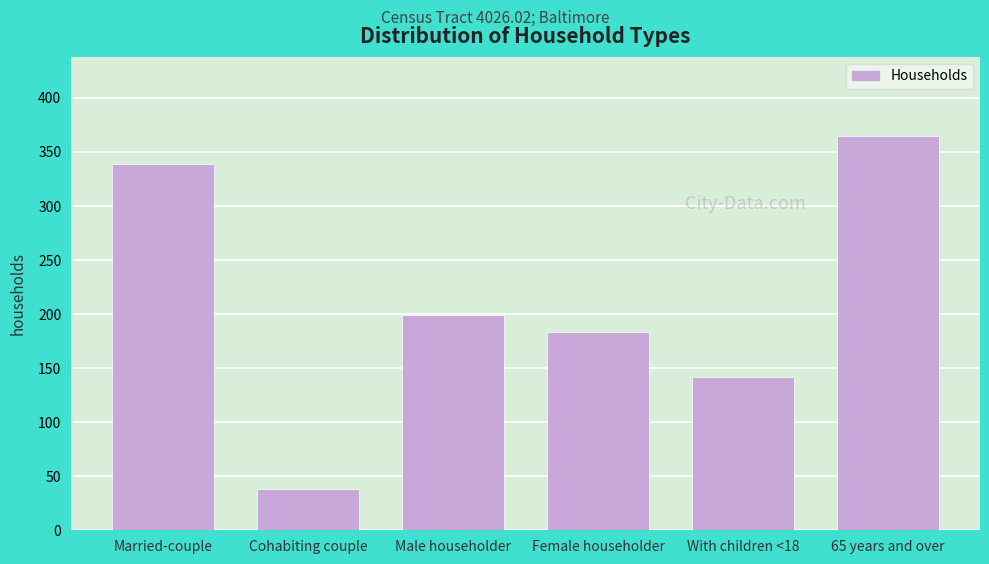

Reading right to left, what are all the values shown in this chart?

65 years and over=365	With children <18=142	Female householder=183	Male householder=199	Cohabiting couple=38	Married-couple=339